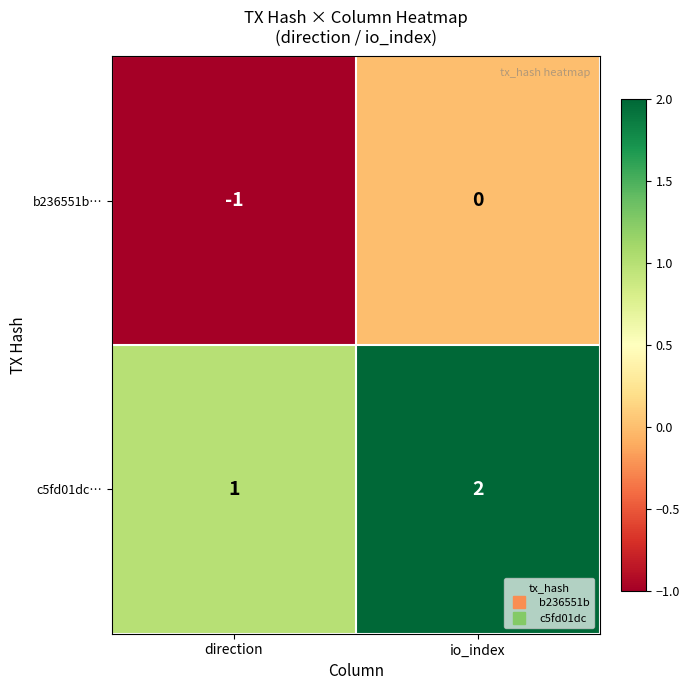

Is the value of b236551b… at direction greater than the value of c5fd01dc… at direction?

No